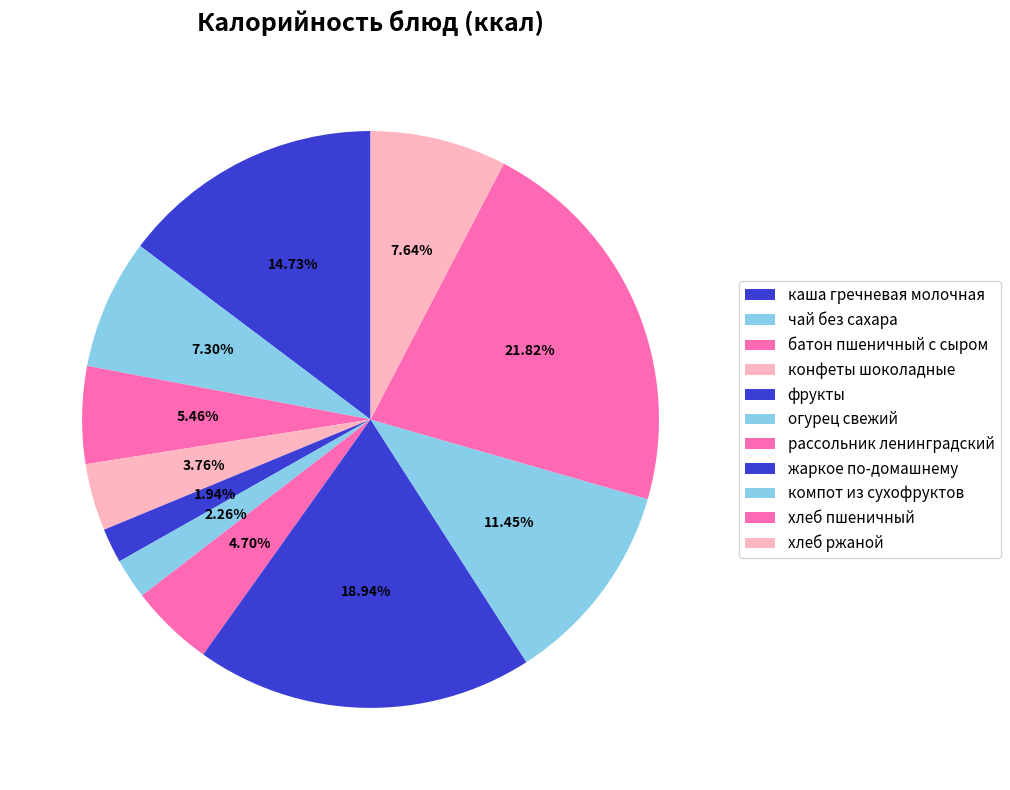

Count the number of slices in the pie.

11